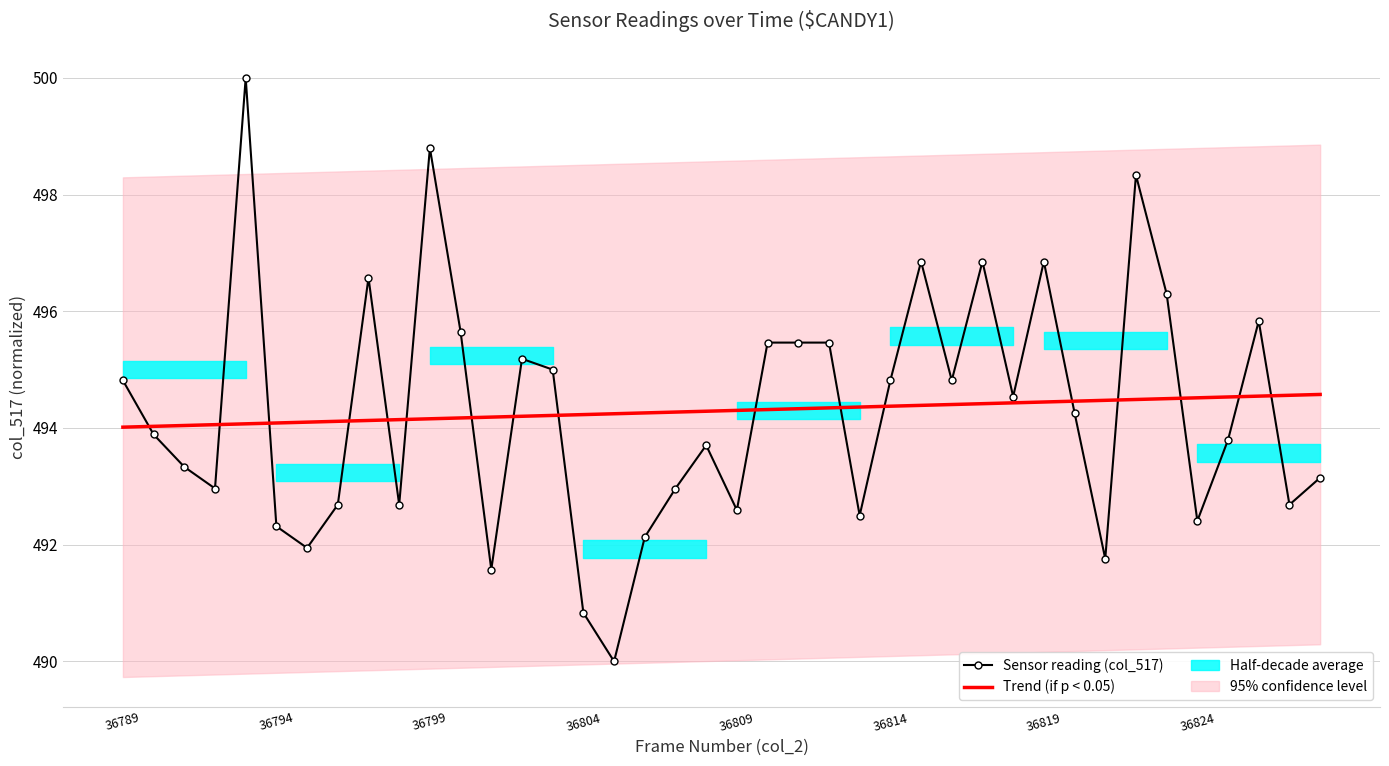

What is the difference between the second highest and second lowest values in the Sensor reading (col_517) series?

8.0